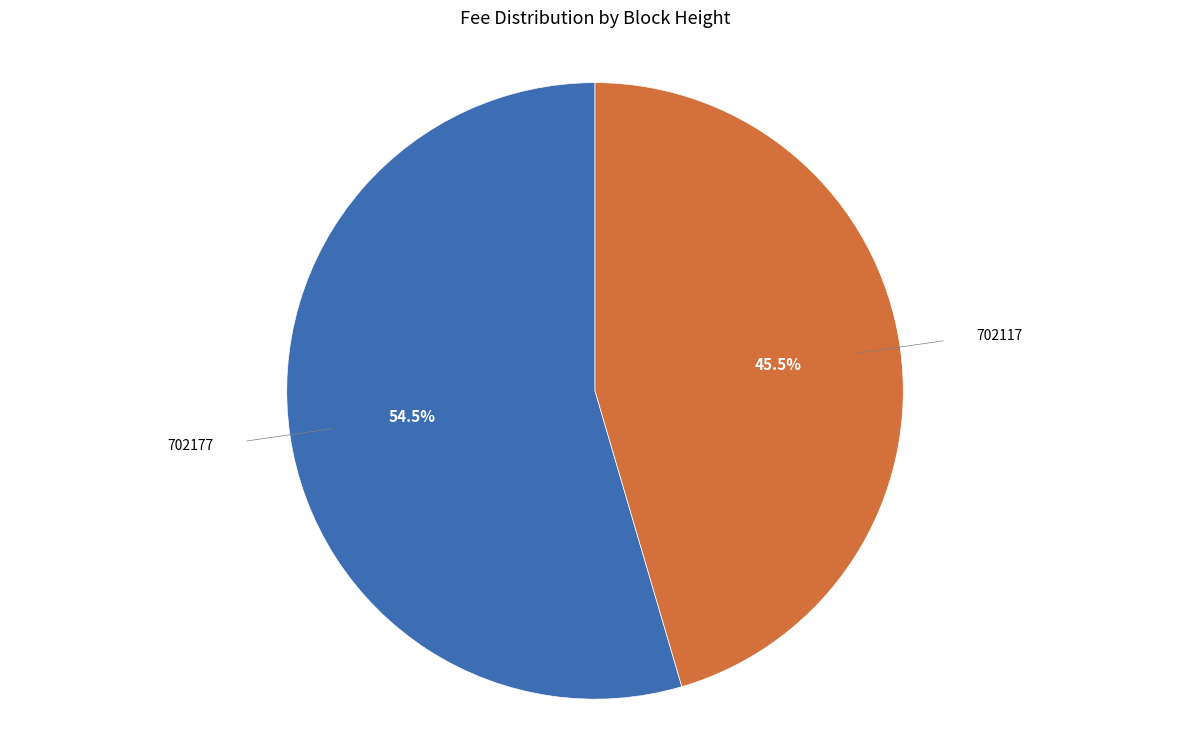

What is the largest slice in the pie chart?

702177